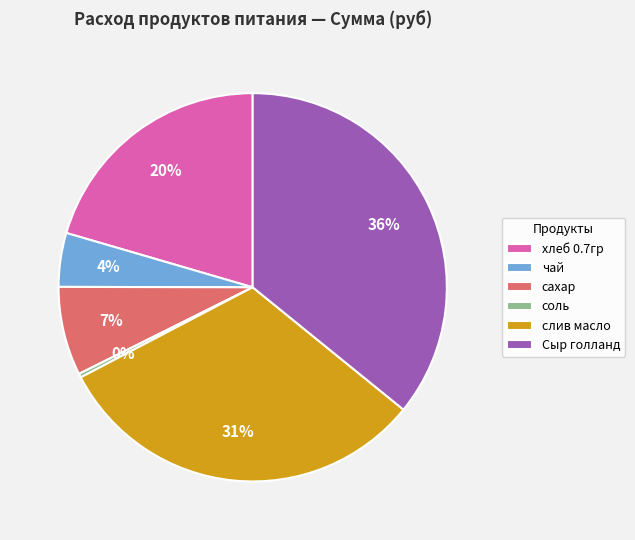

To the nearest percent, what portion does чай represent?

4%